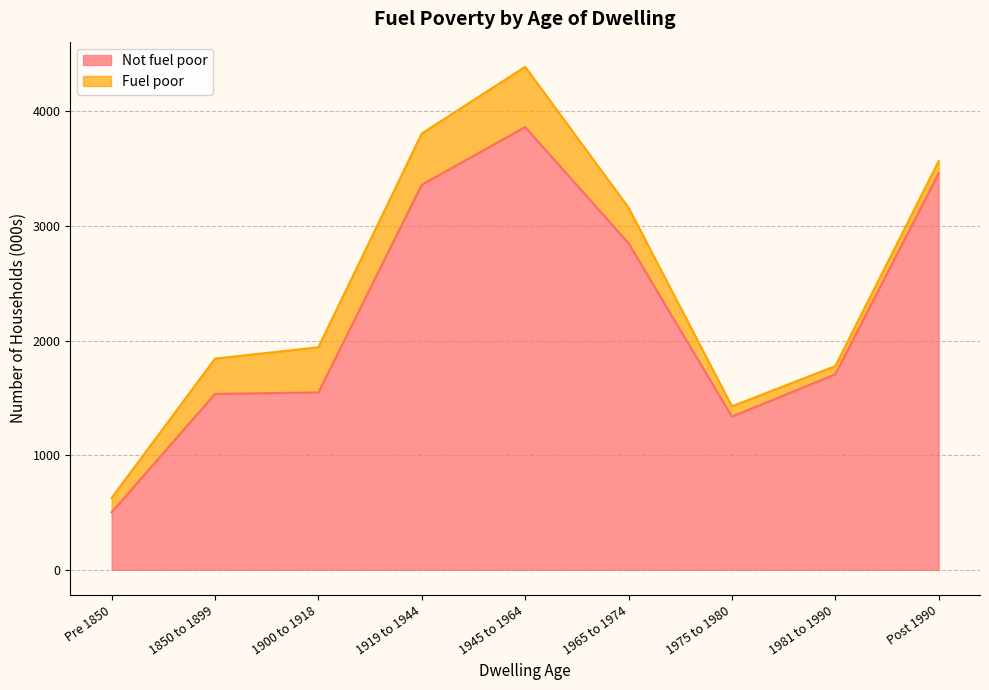

Which has a higher value, 1919 to 1944 or 1975 to 1980?

1919 to 1944